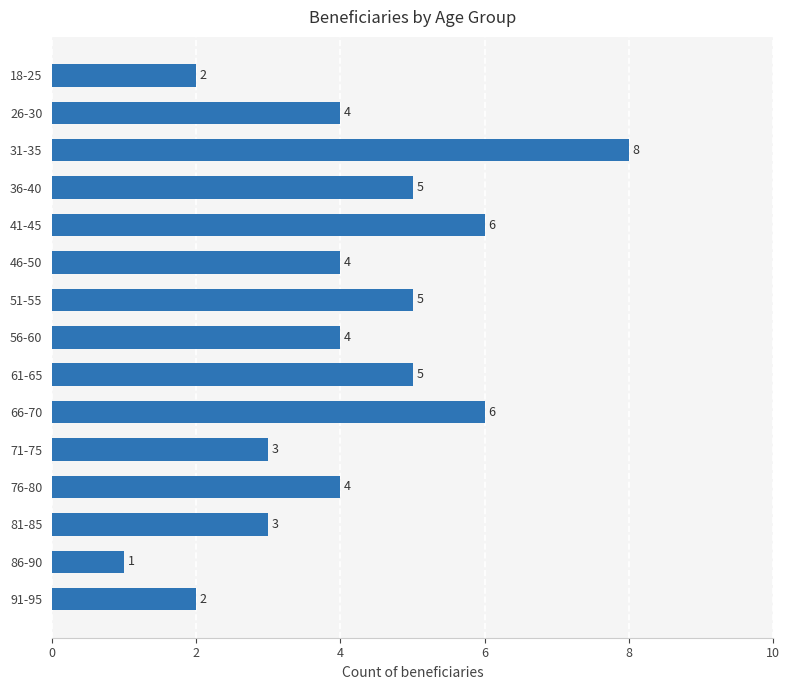

At which category does the chart reach its peak across all series?

31-35